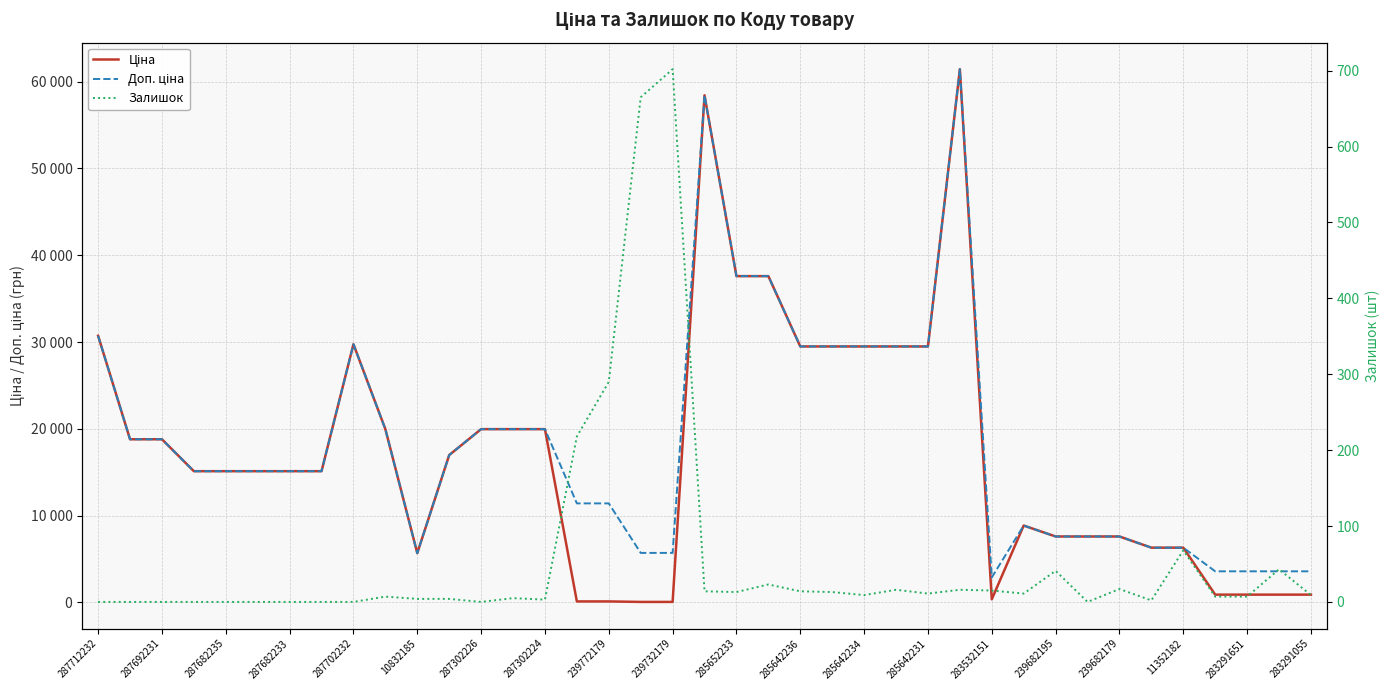

True or false: Доп. ціна and Залишок cross at least once.

False